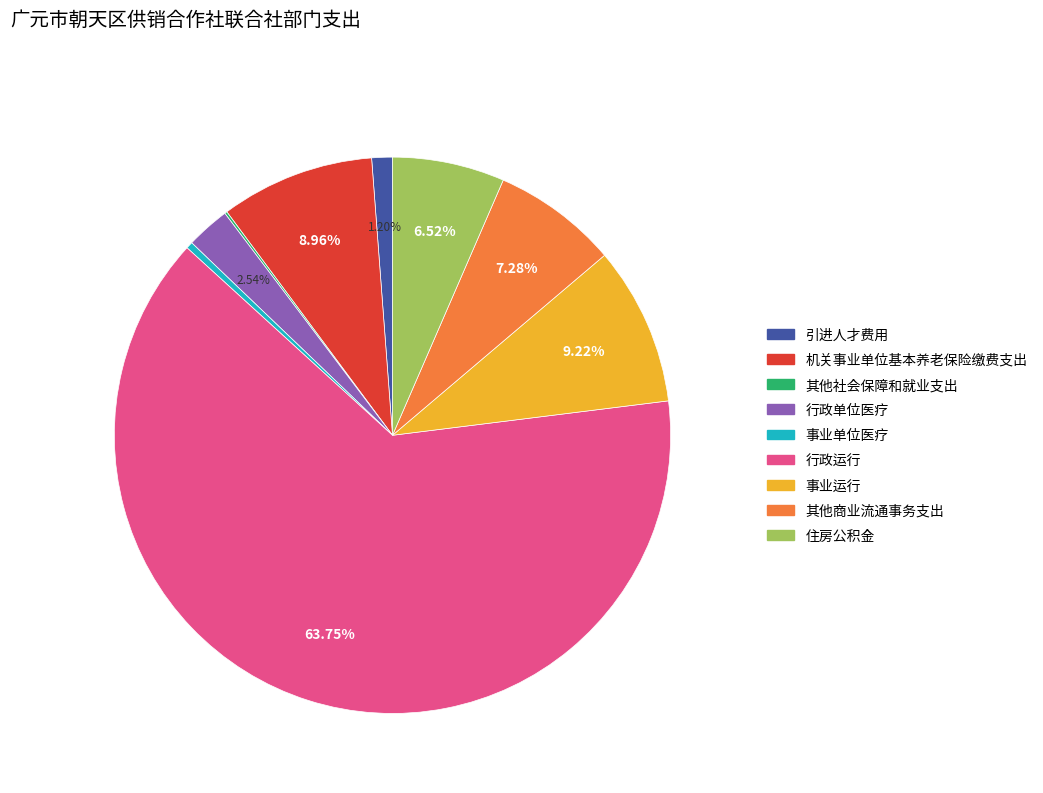

Between 行政单位医疗 and 机关事业单位基本养老保险缴费支出, which is larger?

机关事业单位基本养老保险缴费支出